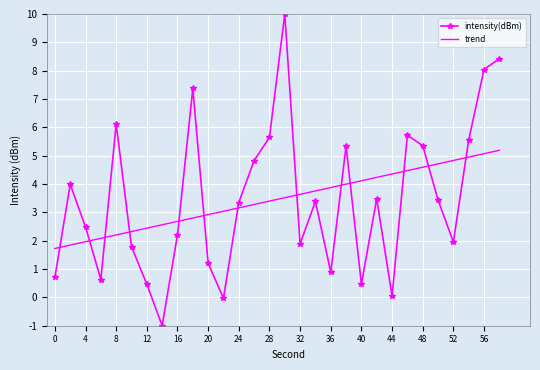

Rank the series by their maximum value, from lowest to highest.

trend, intensity(dBm)